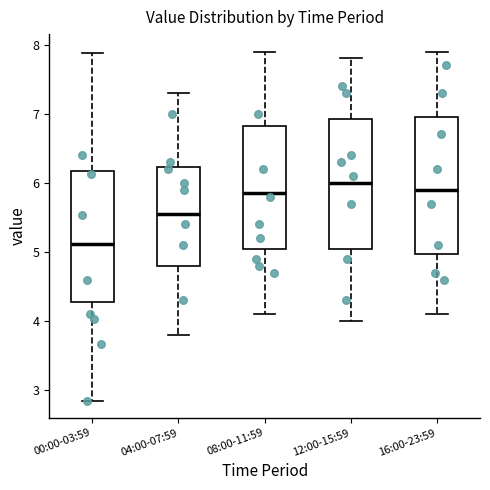

Reading left to right, transcribe this box plot: for each box, give where its median line is, the range the box spans, and where its two whiskers end, as read against the y-axis. The values are not printed on the chart, so give them approximately, as read against the axis.

00:00-03:59: median 5.1, box 4.3 to 6.2, whiskers 2.9 to 7.9
04:00-07:59: median 5.6, box 4.8 to 6.2, whiskers 3.8 to 7.3
08:00-11:59: median 5.9, box 5.1 to 6.8, whiskers 4.1 to 7.9
12:00-15:59: median 6.0, box 5.1 to 6.9, whiskers 4.0 to 7.8
16:00-23:59: median 5.9, box 5.0 to 7.0, whiskers 4.1 to 7.9